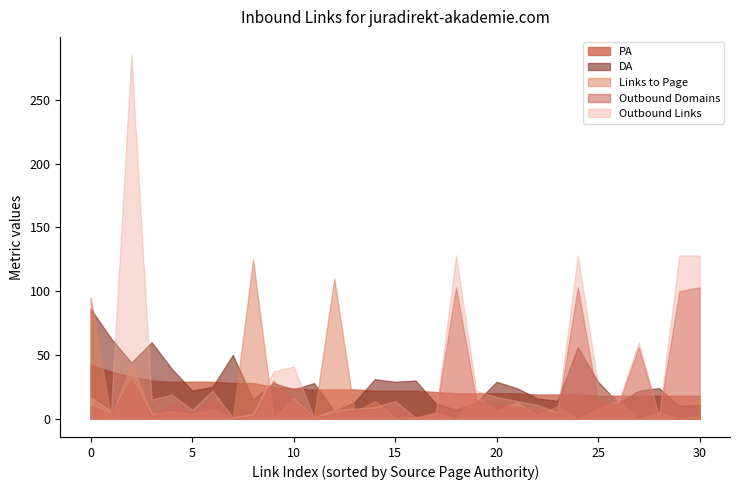

What is the sum of all PA values?

735